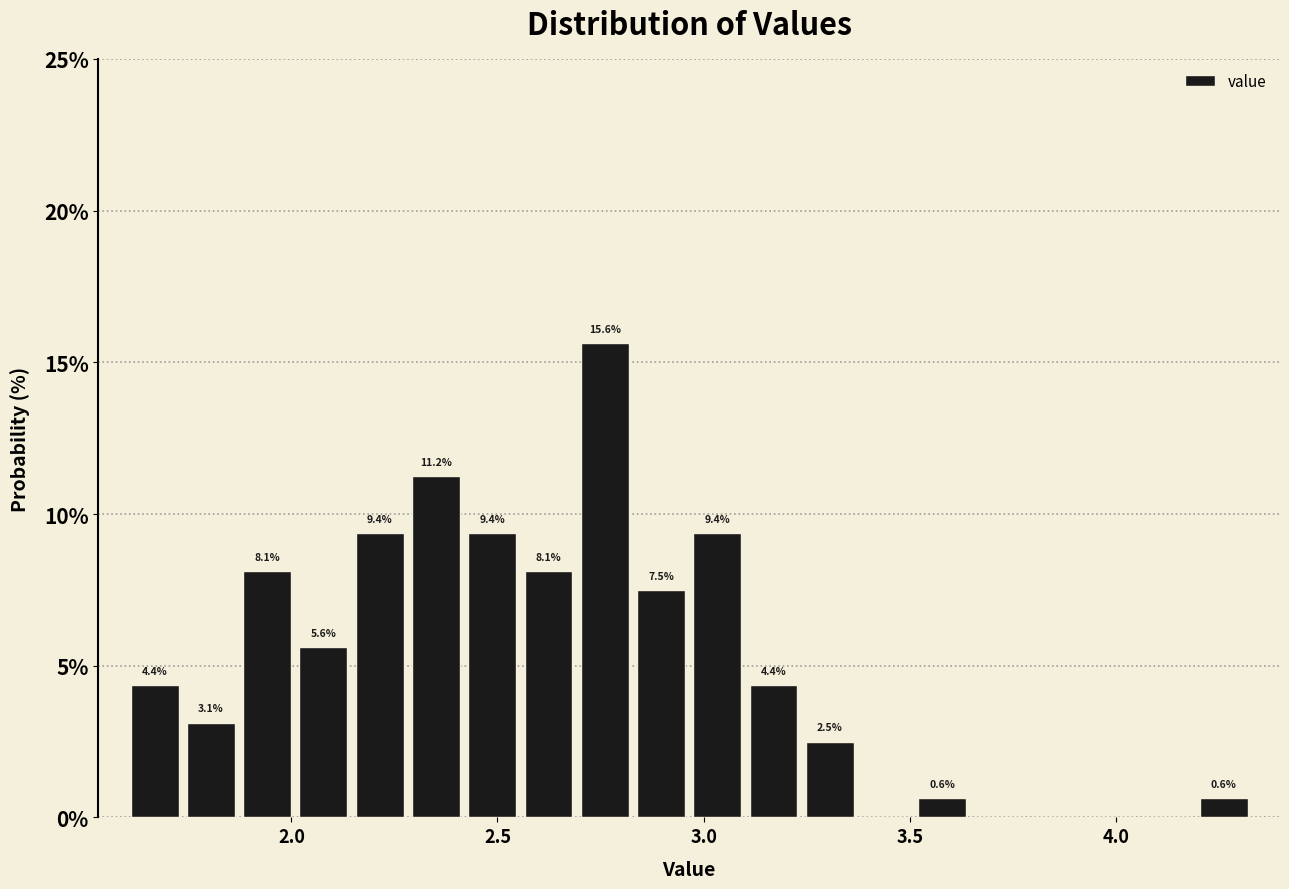

Read against the x-axis, roughly where is the centre of the tallest bar?

2.75